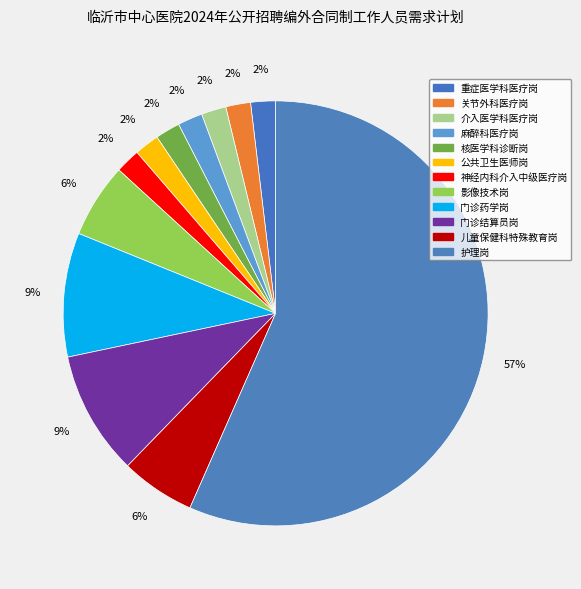

What percentage is NOT represented by 儿童保健科特殊教育岗?

94.3%